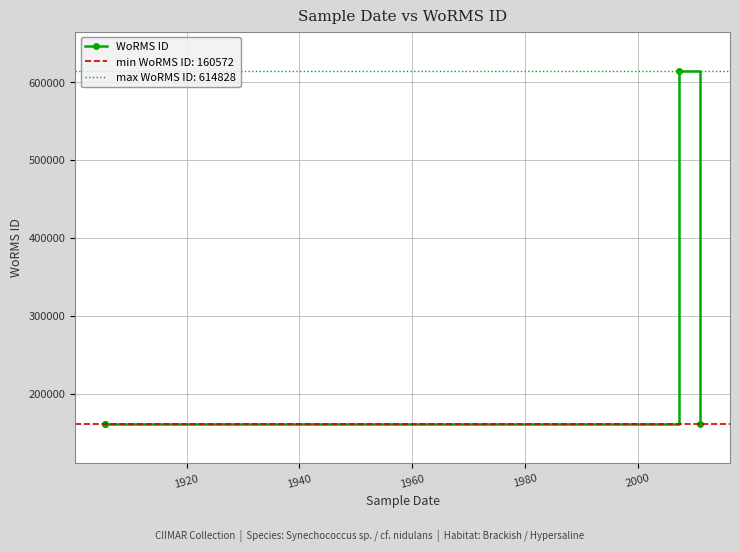

What is the difference between the maximum and minimum values?

454256